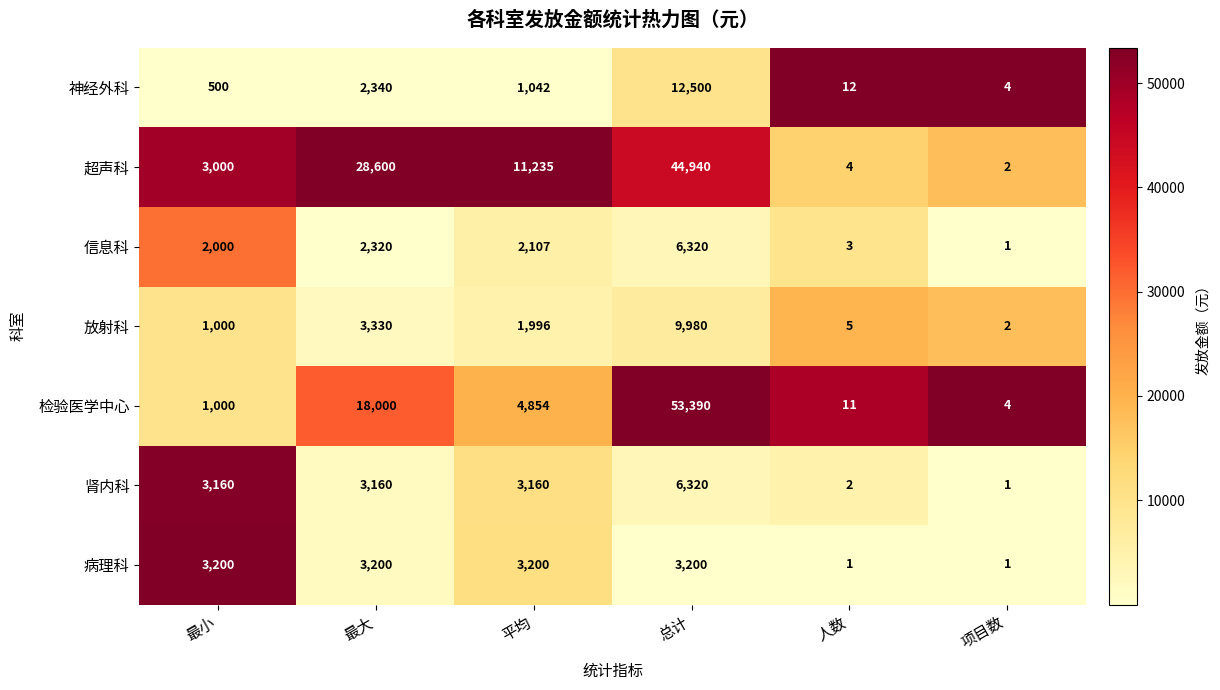

What is the sum of all 检验医学中心 values?

77259